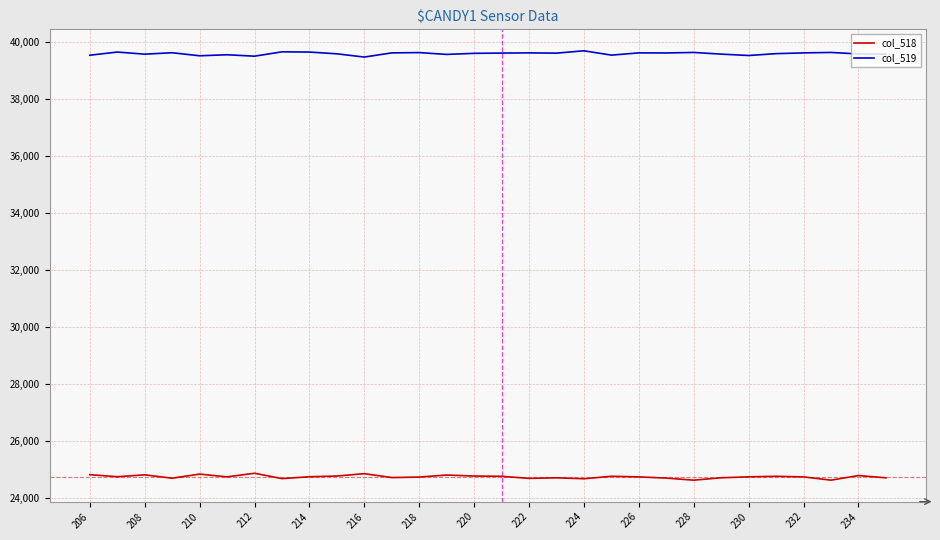

True or false: col_518 and col_519 cross at least once.

False